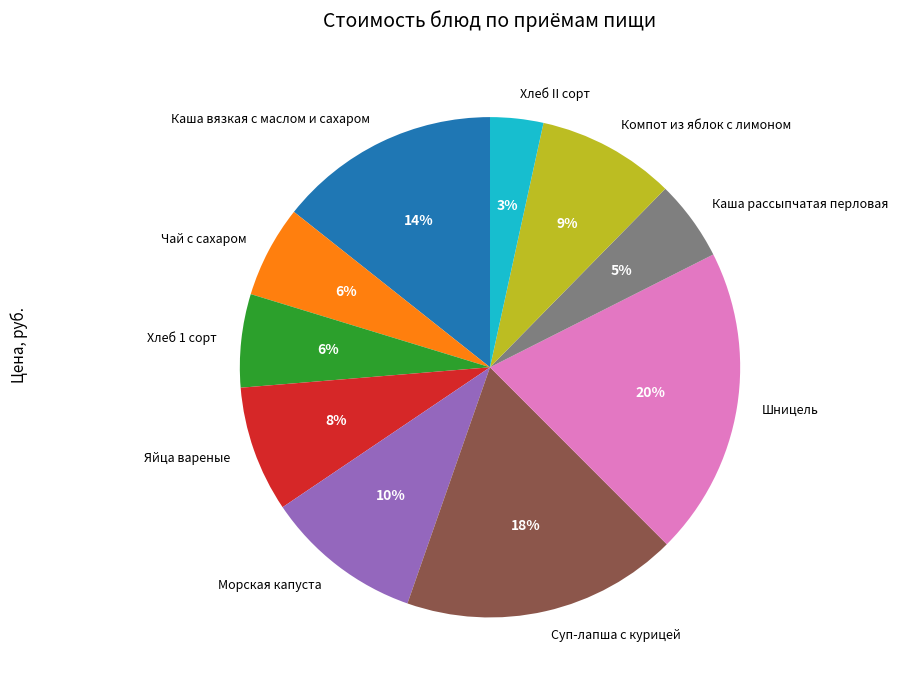

Approximately how many times larger is the value at Каша вязкая с маслом и сахаром compared to Яйца вареные?

1.8